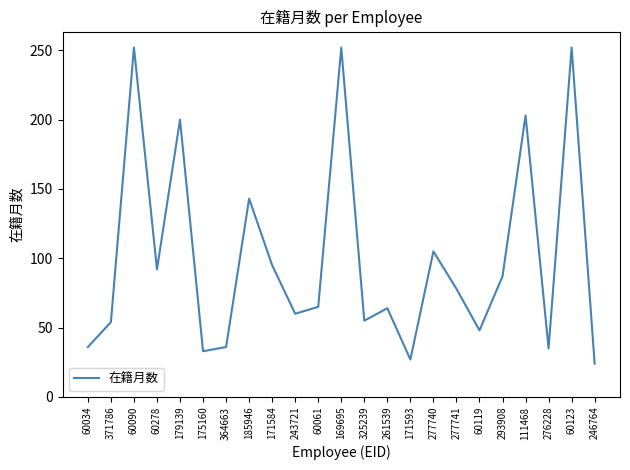

Is it true that the value at 60119 is 26?

False